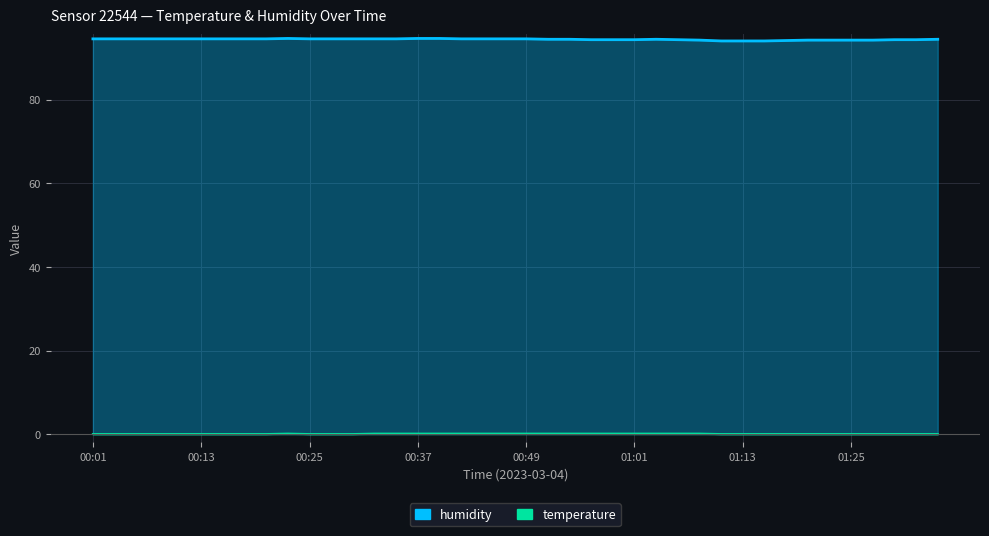

At which category does the chart reach its minimum across all series?

00:01